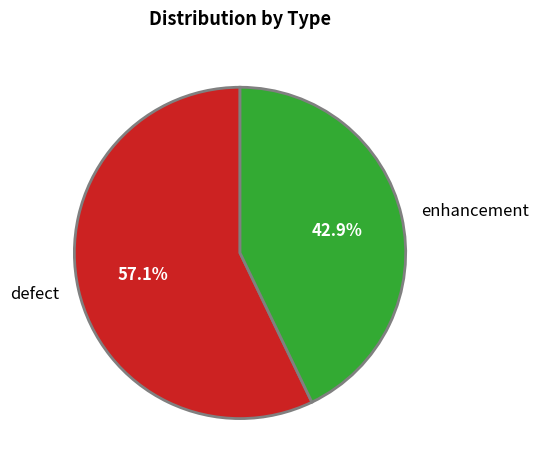

What is the smallest slice in the pie chart?

enhancement